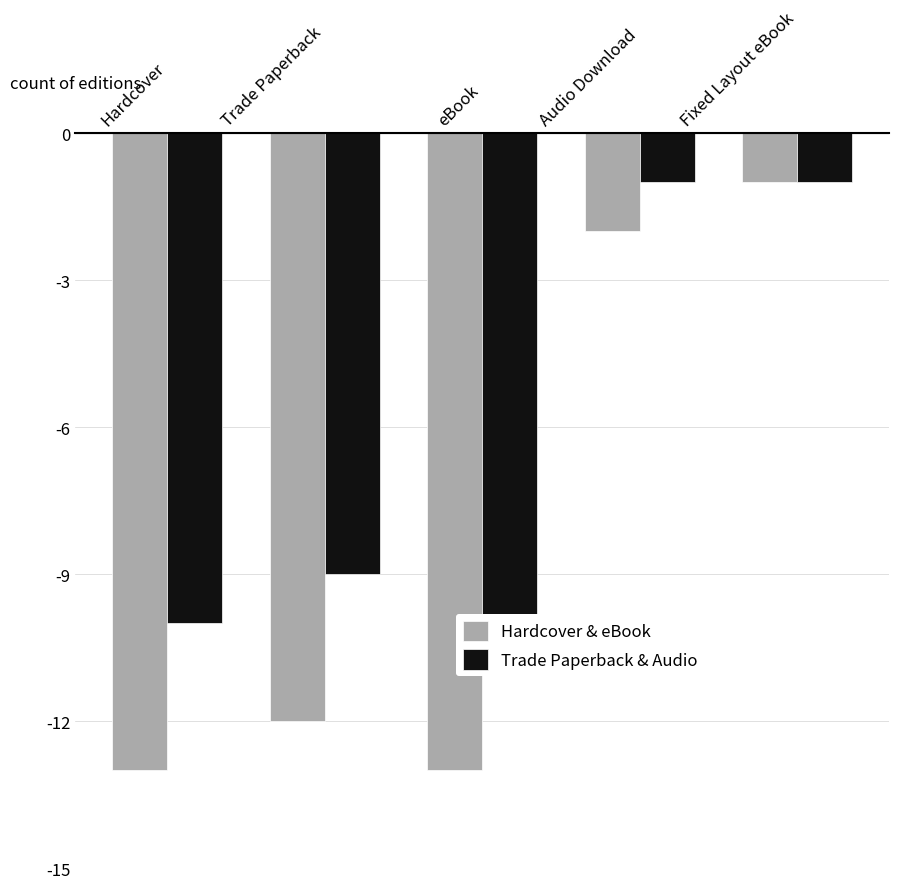

What is the average value of the Trade Paperback & Audio series?

-6